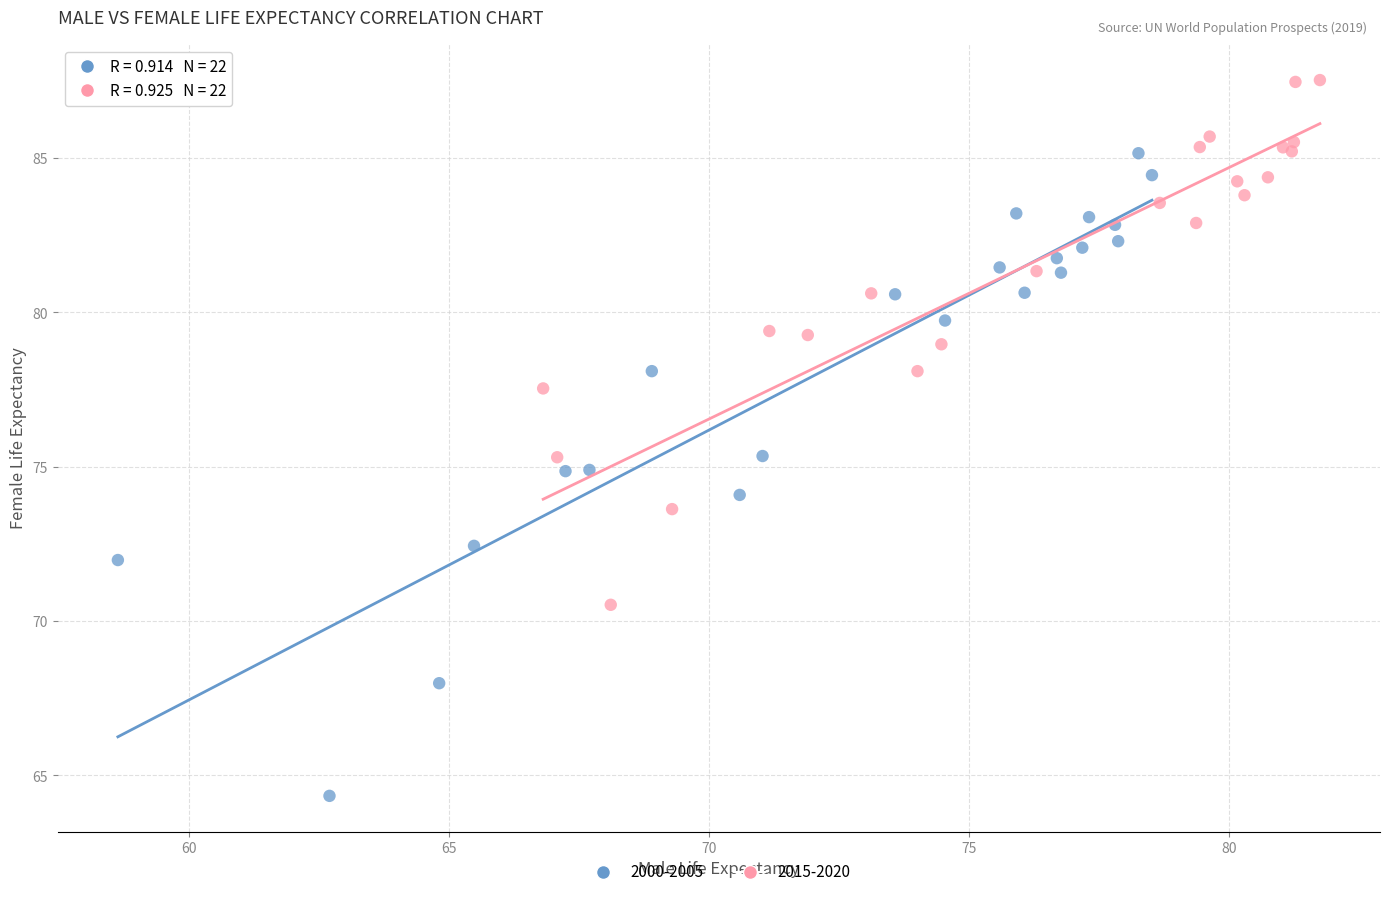

Which series contains the lowest Y value?

2000-2005